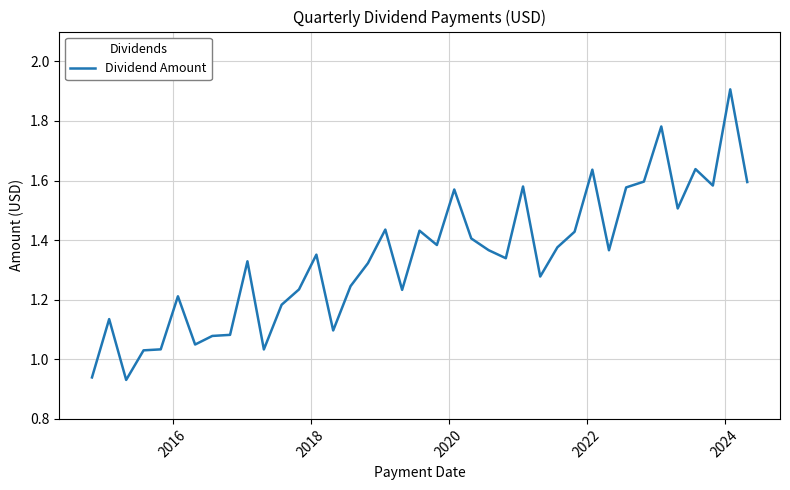

What is the maximum value shown in the chart?

1.9